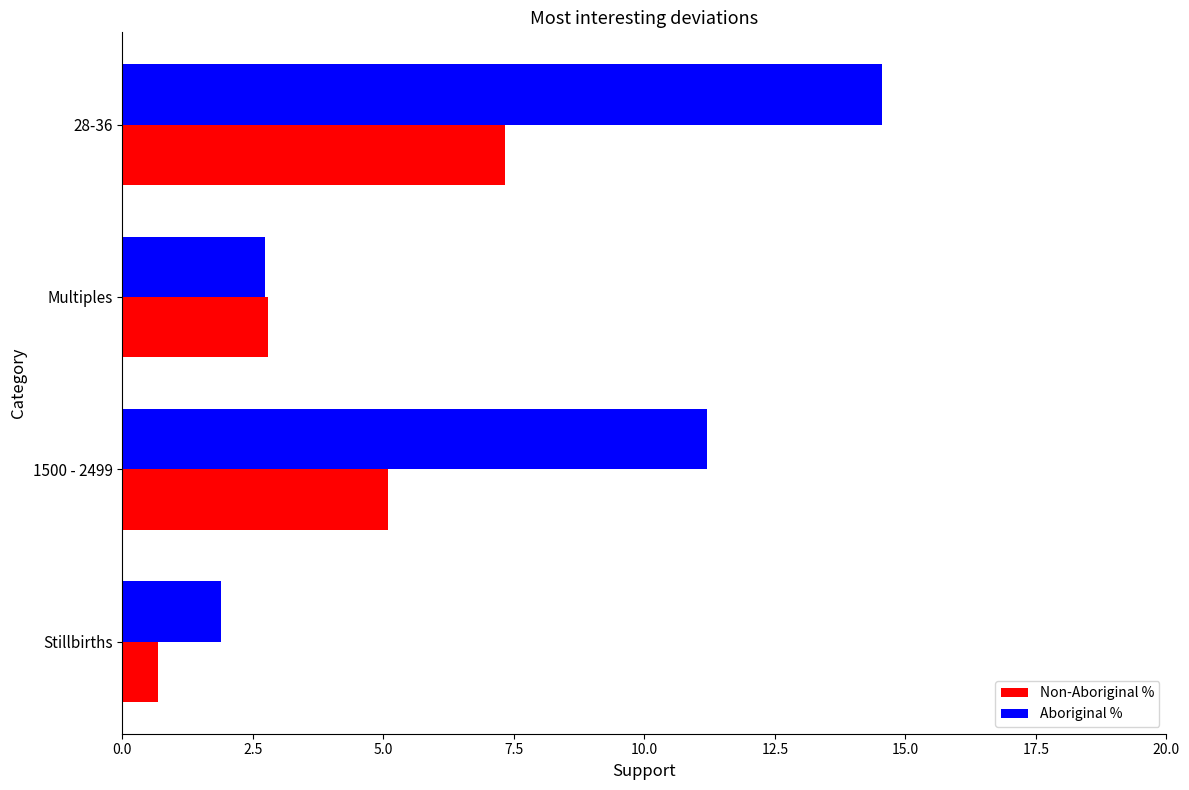

Which series has the largest range (max minus min)?

Aboriginal %